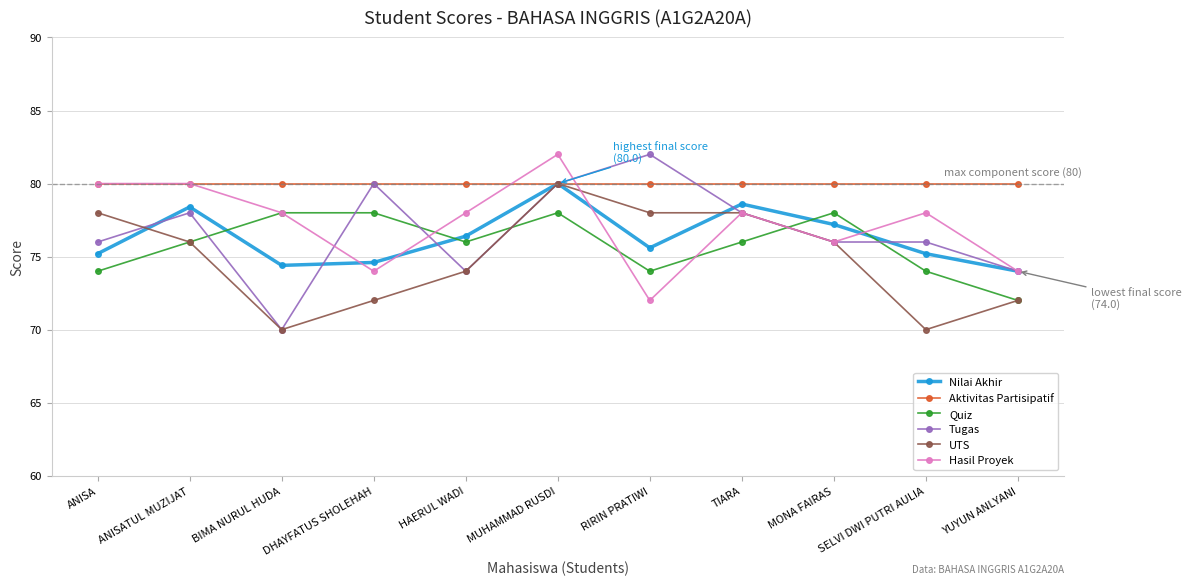

True or false: Hasil Proyek has more than 2 interior local peaks.

True